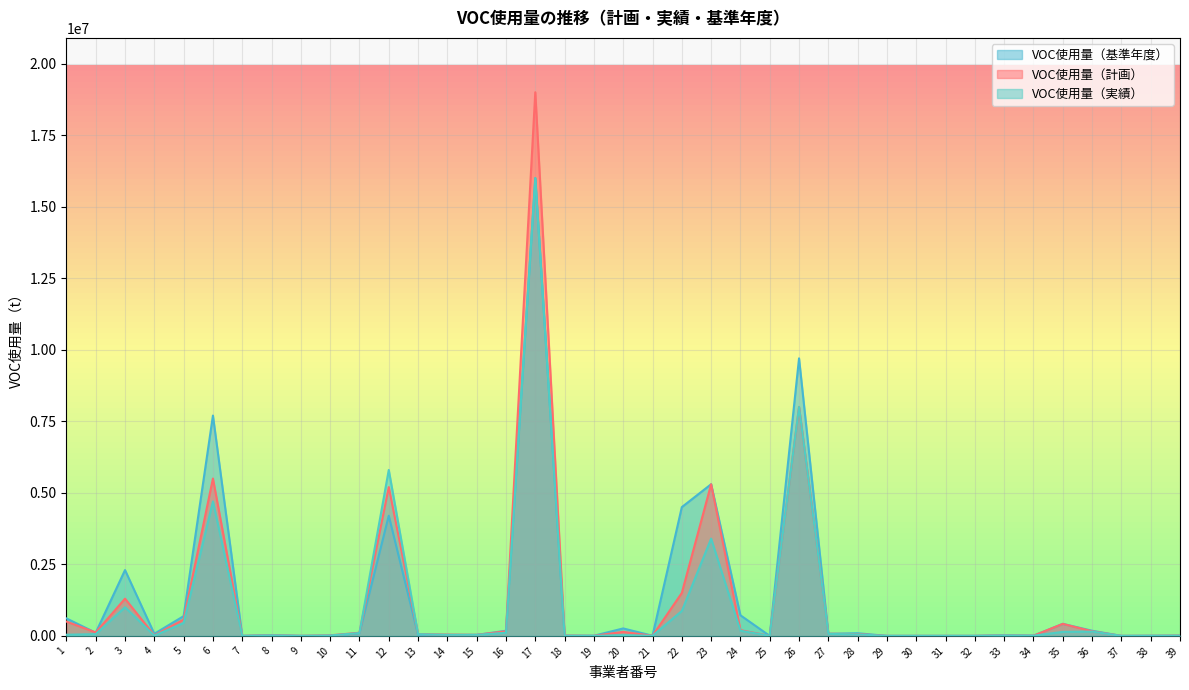

What is the difference between the maximum and minimum values in the VOC使用量（計画） series?

18999980